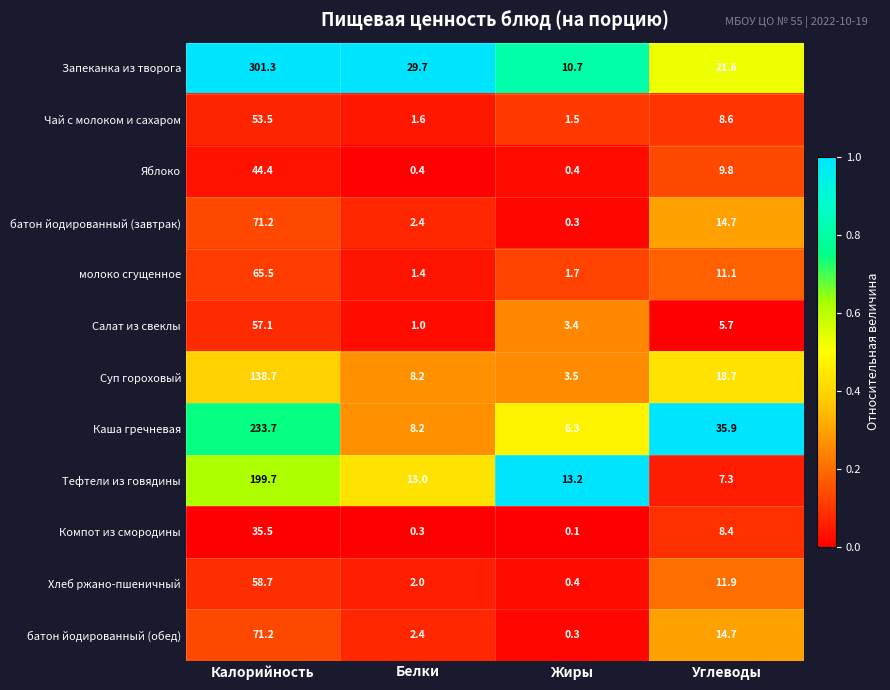

What is the difference between the maximum and second lowest values in the Суп гороховый series?

130.5